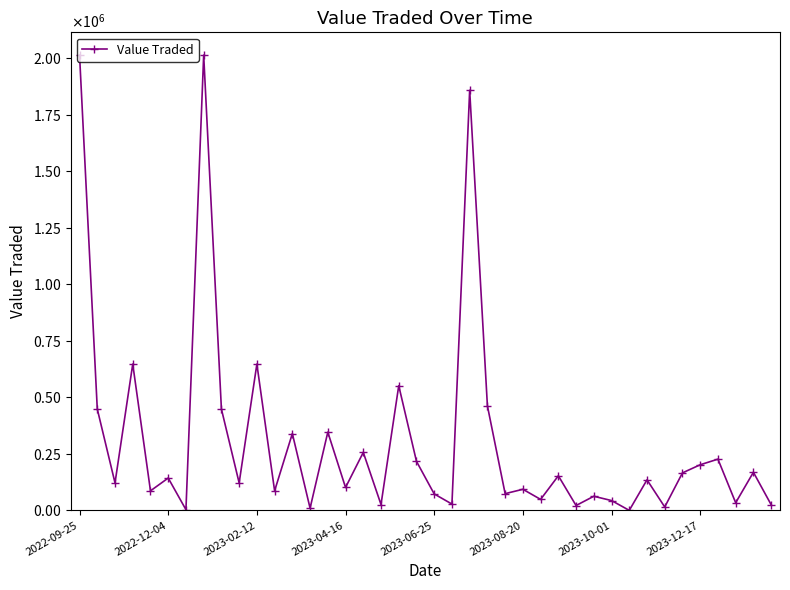

What is the average value?

312956